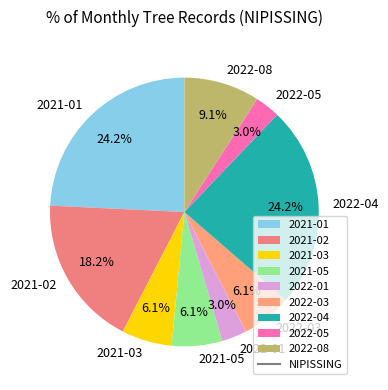

To the nearest percent, what is the combined percentage of 2021-05 and 2022-03?

12%